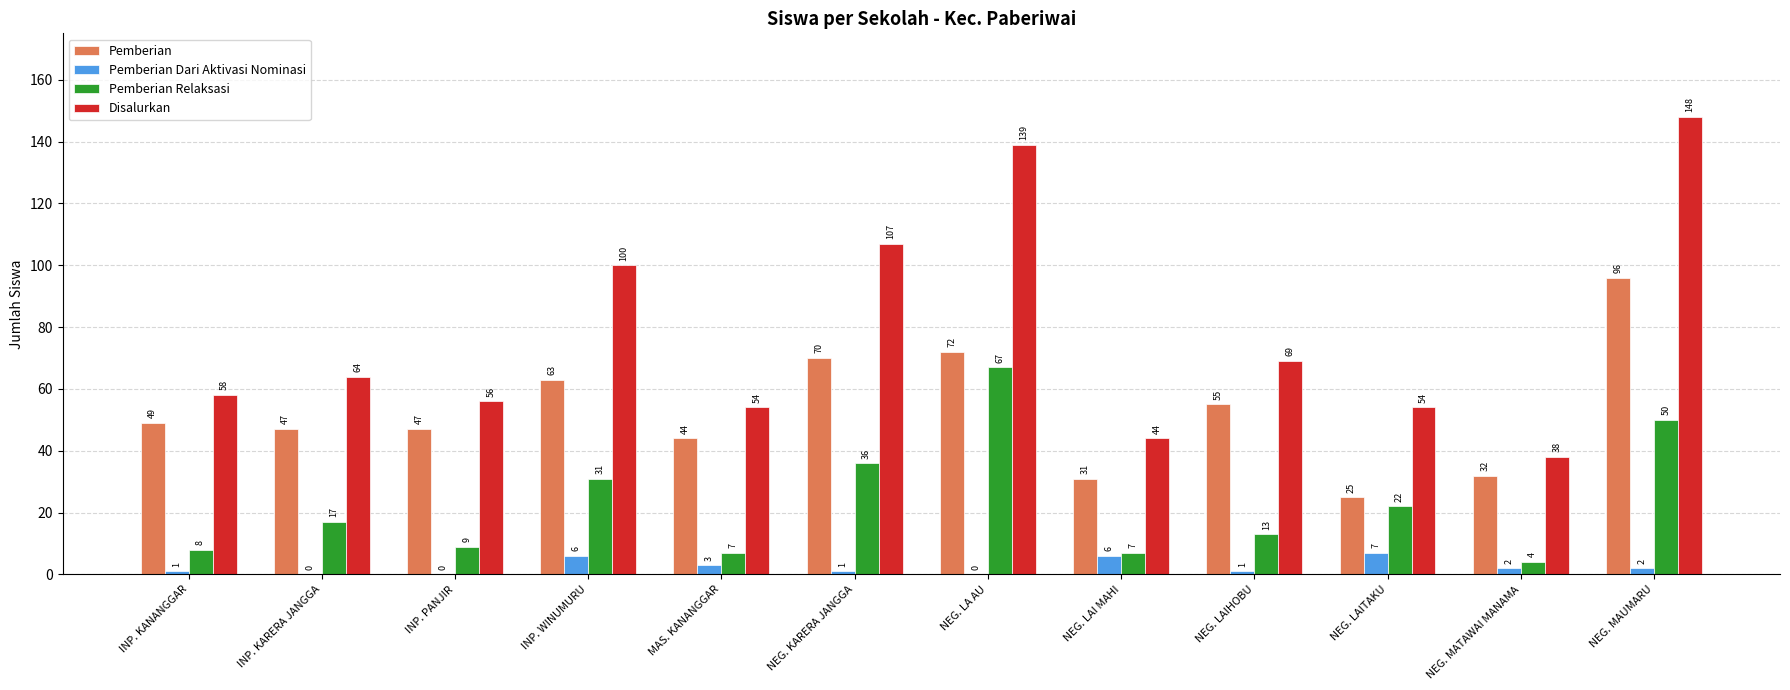

What is the sum of all Pemberian Dari Aktivasi Nominasi values?

29